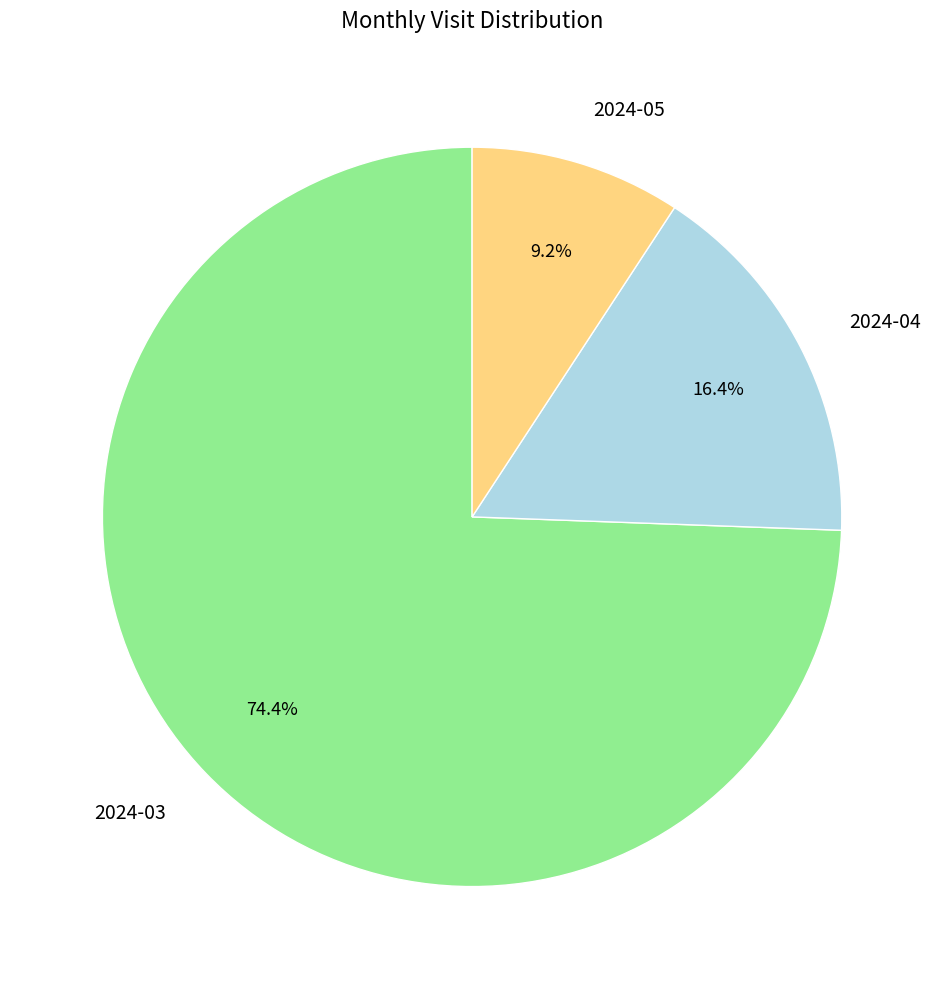

Between 2024-04 and 2024-05, which is larger?

2024-04